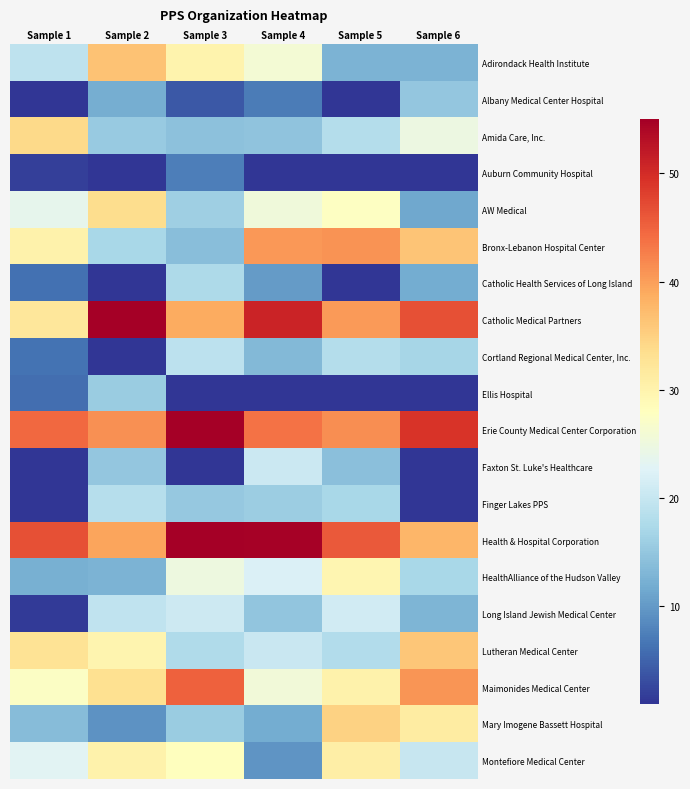

What is the difference between the highest and lowest values at Sample 5?

44.9